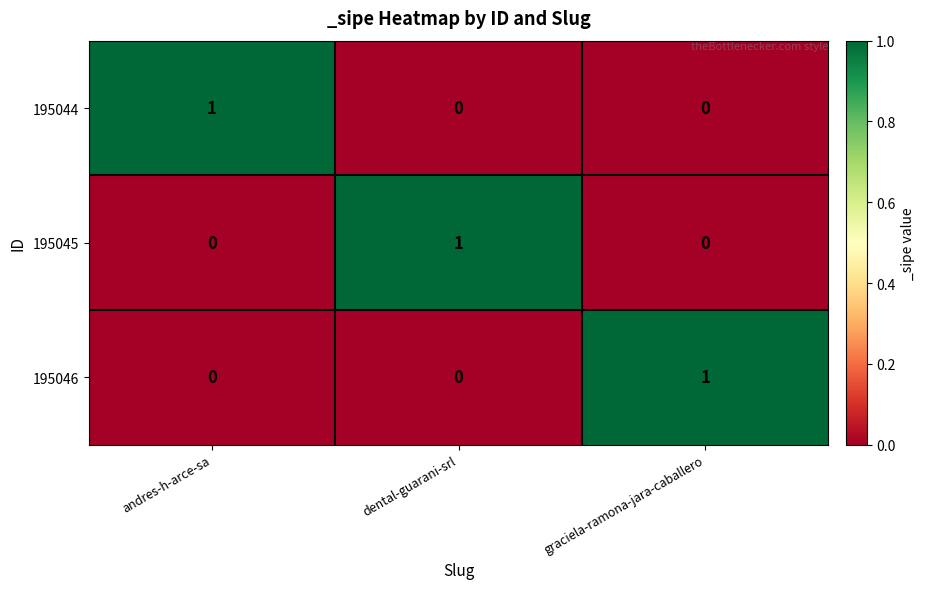

Reading right to left, transcribe all the data shown in this chart.

195044: 0	0	1
195045: 0	1	0
195046: 1	0	0